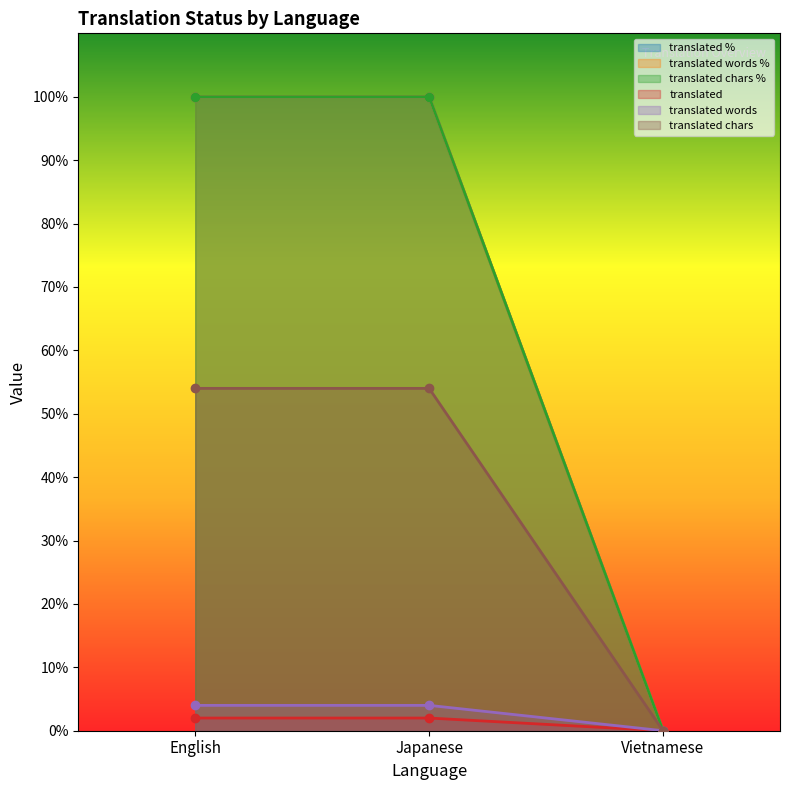

Which category has the highest value across all series?

English